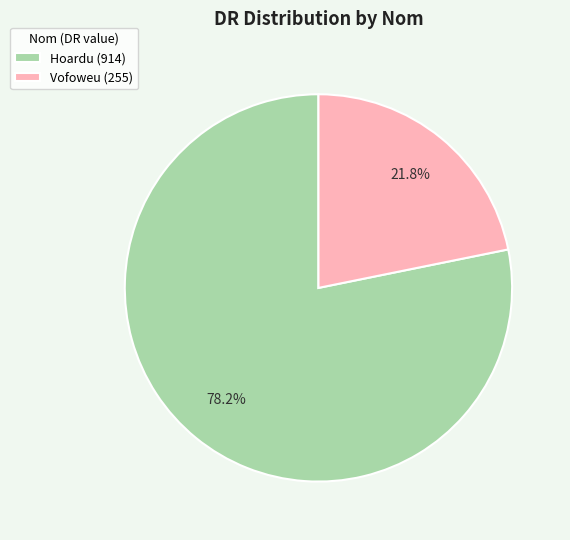

Rank the categories by value from lowest to highest.

Vofoweu, Hoardu